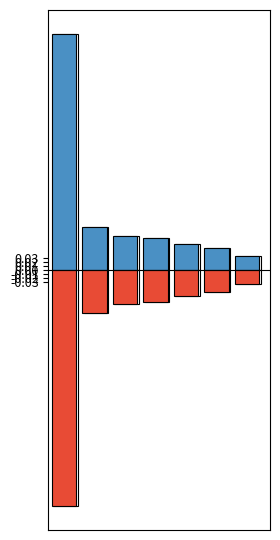

Reading left to right, extract all data points from this chart.

Positive: 0.6	0.1	0.1	0.1	0.1	0.1	0.0
Negative: -0.6	-0.1	-0.1	-0.1	-0.1	-0.1	-0.0